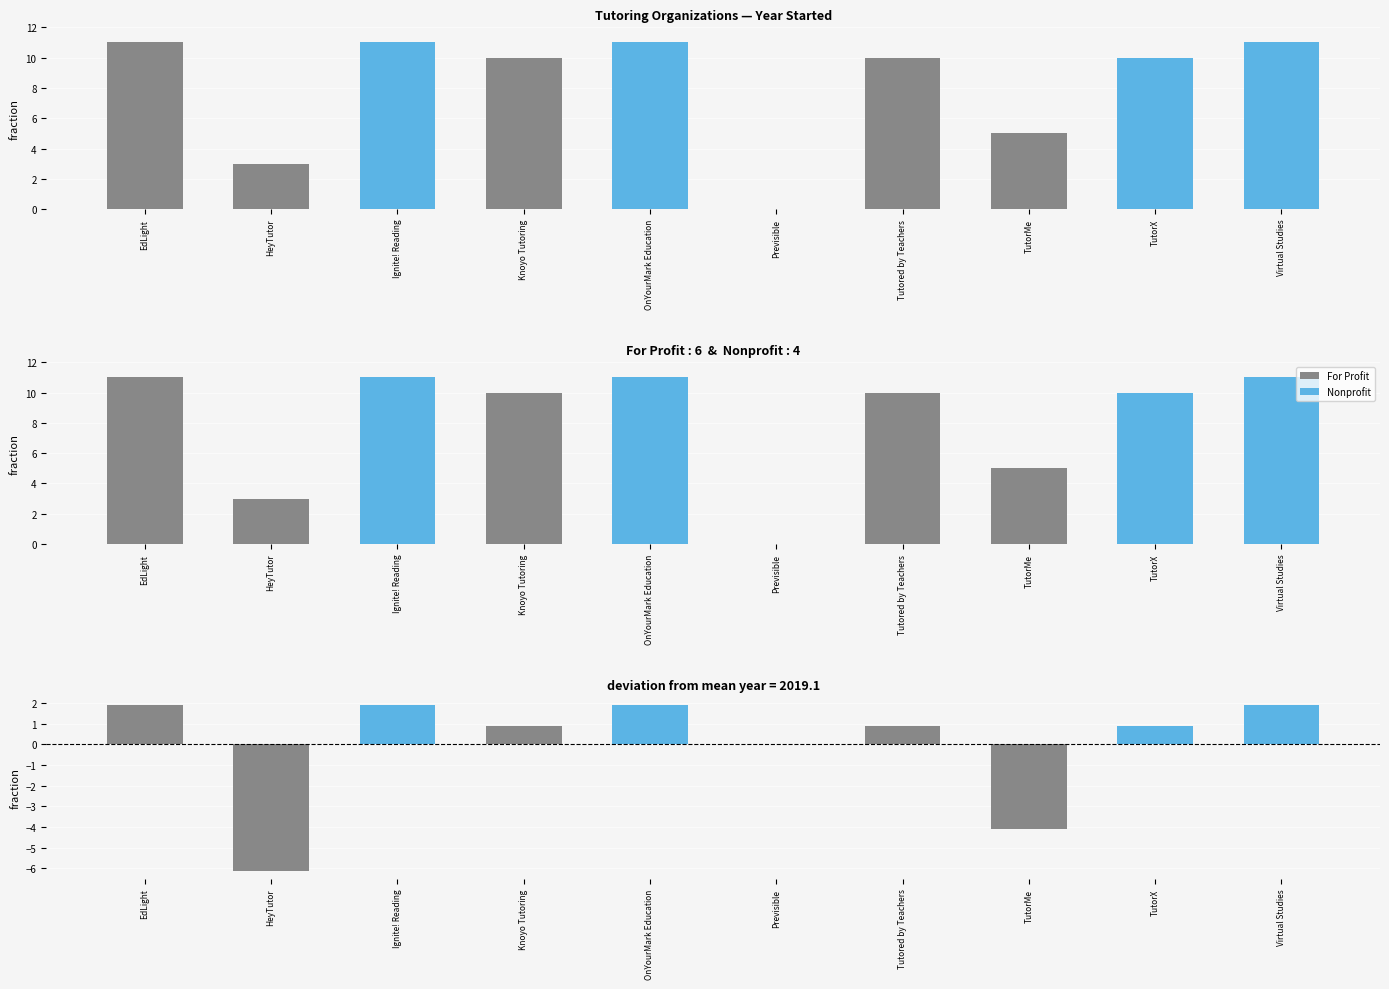

Reading left to right, transcribe all the data shown in this chart.

Year Started: EdLight=11.0	HeyTutor=3.0	Ignite! Reading=11.0	Knoyo Tutoring=10.0	OnYourMark Education=11.0	Previsible=0.0	Tutored by Teachers=10.0	TutorMe=5.0	TutorX=10.0	Virtual Studies=11.0
For Profit: EdLight=11.0	HeyTutor=3.0	Ignite! Reading=0.0	Knoyo Tutoring=10.0	OnYourMark Education=0.0	Previsible=0.0	Tutored by Teachers=10.0	TutorMe=5.0	TutorX=0.0	Virtual Studies=0.0
Nonprofit: EdLight=0.0	HeyTutor=0.0	Ignite! Reading=11.0	Knoyo Tutoring=0.0	OnYourMark Education=11.0	Previsible=0.0	Tutored by Teachers=0.0	TutorMe=0.0	TutorX=10.0	Virtual Studies=11.0
Deviation from mean: EdLight=1.9	HeyTutor=-6.1	Ignite! Reading=1.9	Knoyo Tutoring=0.9	OnYourMark Education=1.9	Previsible=0.0	Tutored by Teachers=0.9	TutorMe=-4.1	TutorX=0.9	Virtual Studies=1.9